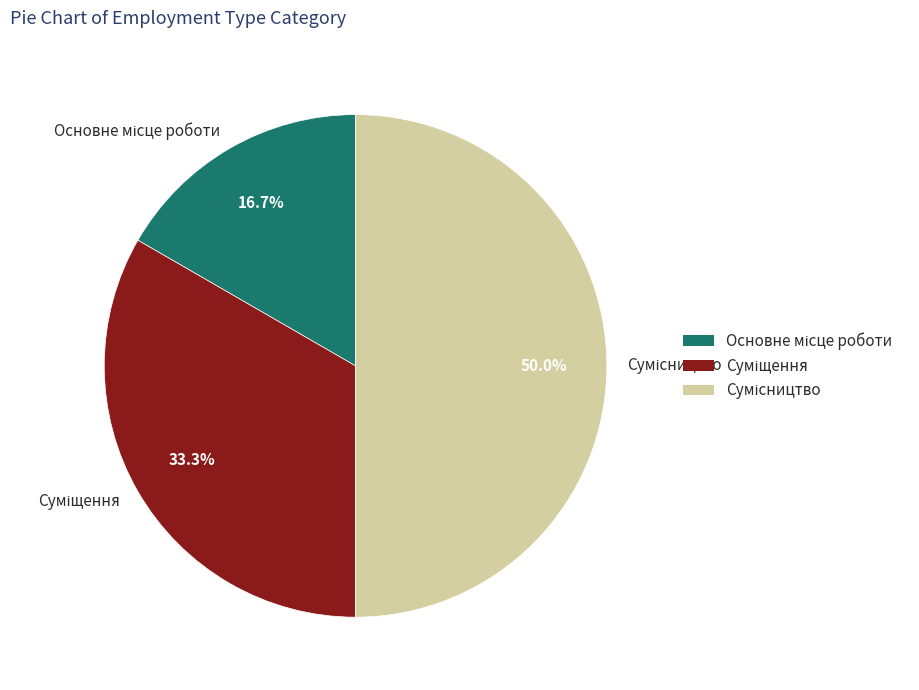

To the nearest percent, what is the difference between the Основне місце роботи and Суміщення slice percentages?

17%